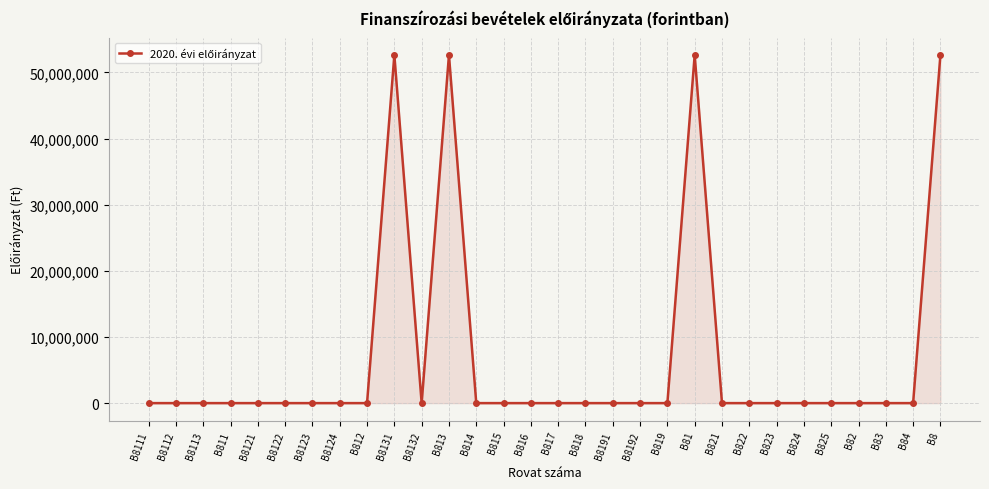

Is it true that the value at B83 is 24015254?

False